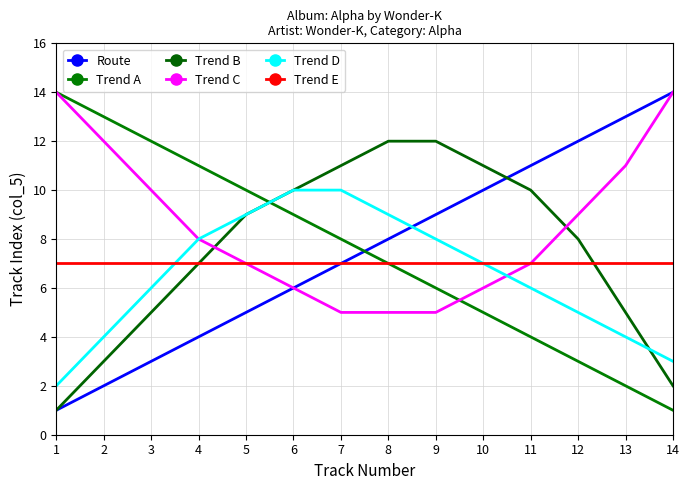

Does the chart have visible grid lines?

Yes